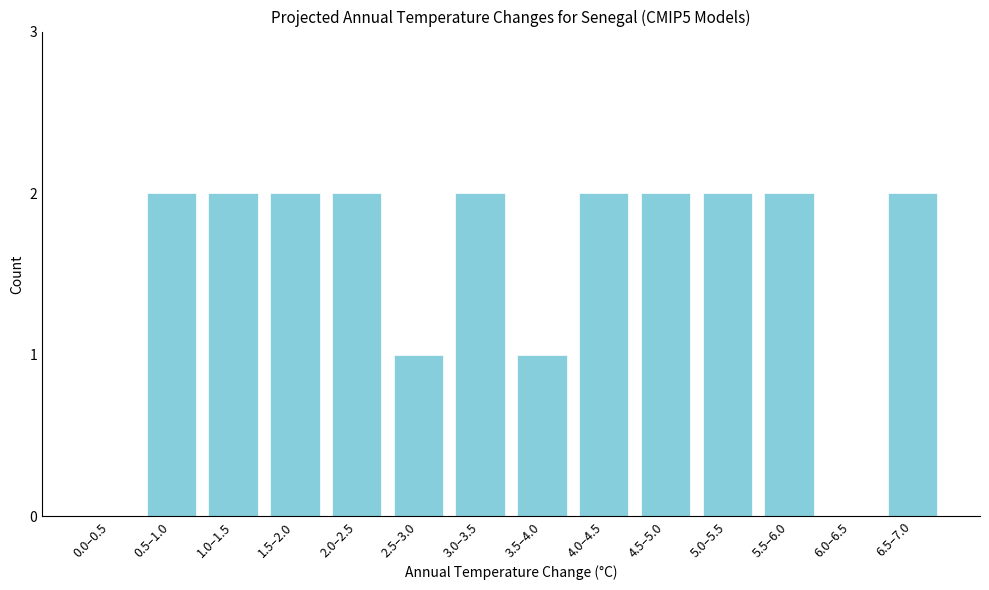

Reading left to right, extract all data points from this chart.

0.0–0.5=0	0.5–1.0=2	1.0–1.5=2	1.5–2.0=2	2.0–2.5=2	2.5–3.0=1	3.0–3.5=2	3.5–4.0=1	4.0–4.5=2	4.5–5.0=2	5.0–5.5=2	5.5–6.0=2	6.0–6.5=0	6.5–7.0=2